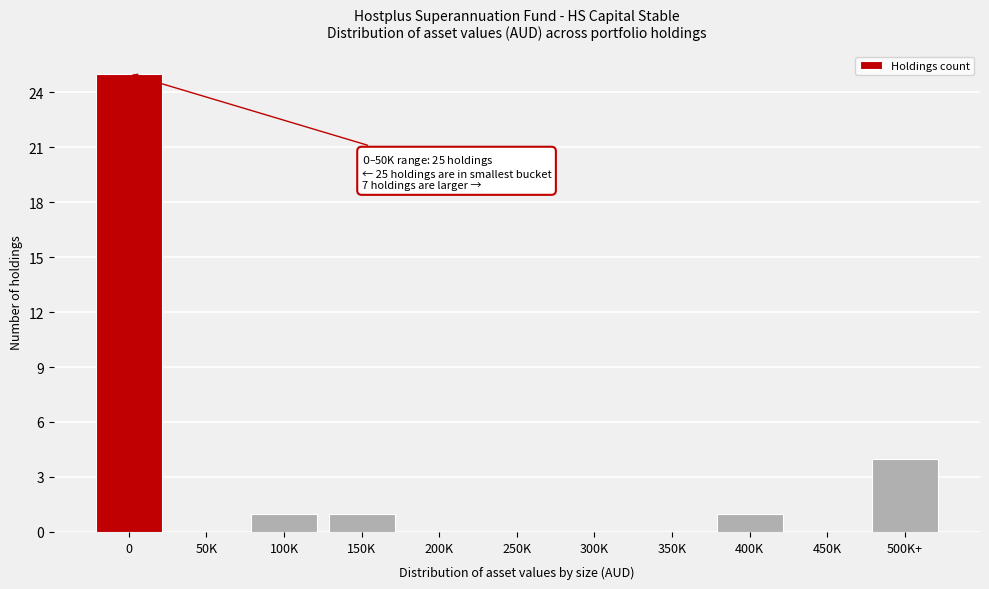

Reading right to left, what are all the values shown in this chart?

500K+=4	450K=0	400K=1	350K=0	300K=0	250K=0	200K=0	150K=1	100K=1	50K=0	0=25